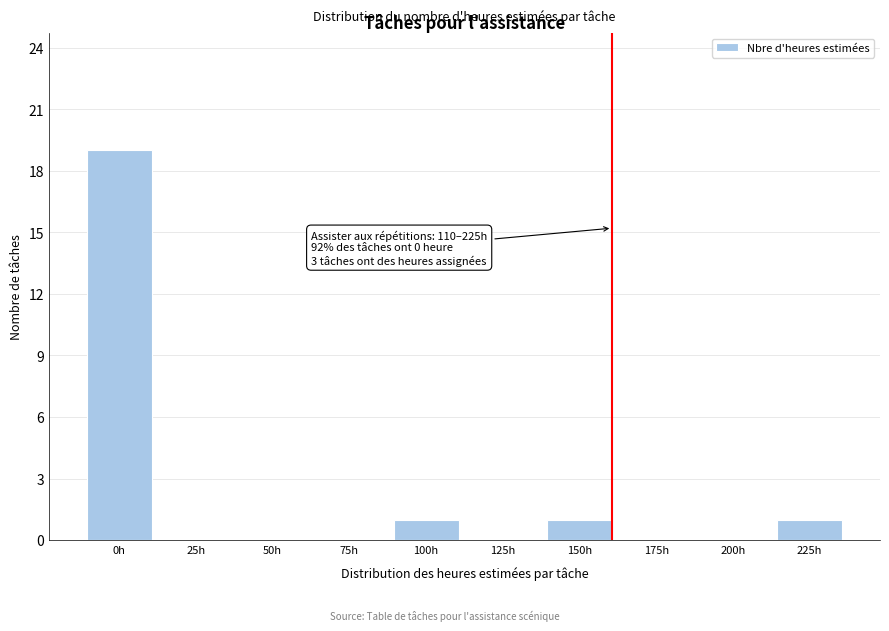

Reading left to right, extract all data points from this chart.

0h=19	25h=0	50h=0	75h=0	100h=1	125h=0	150h=1	175h=0	200h=0	225h=1